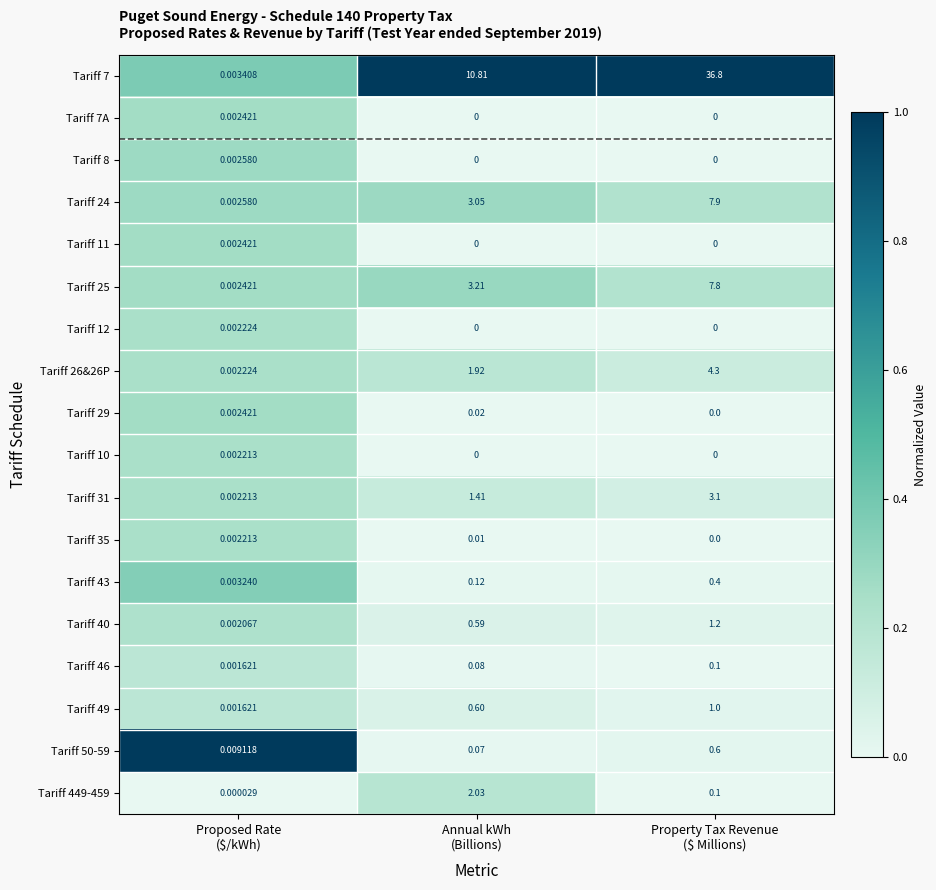

How many categories are shown in the chart?

3